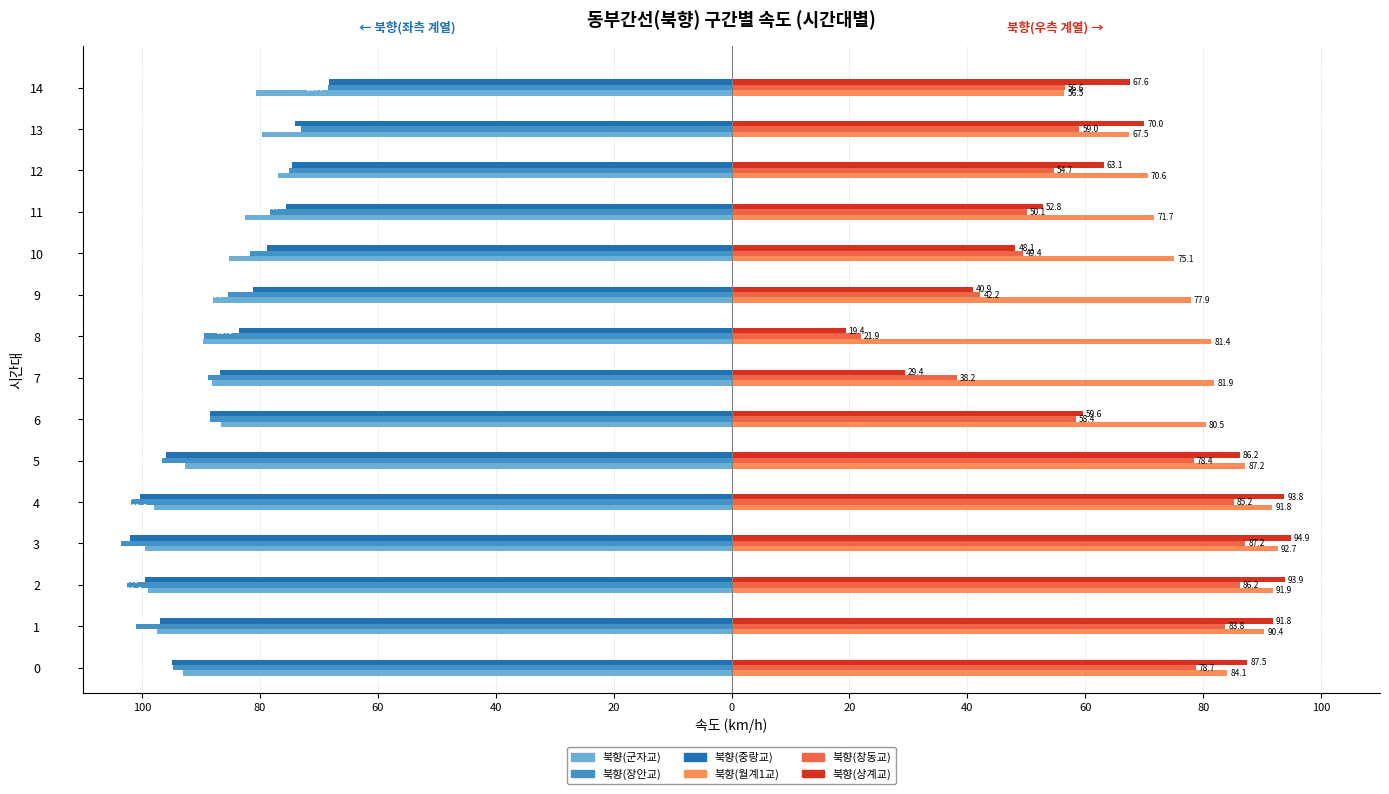

What are all the series names shown in the legend?

북향(군자교), 북향(장안교), 북향(중랑교), 북향(월계1교), 북향(창동교), 북향(상계교)